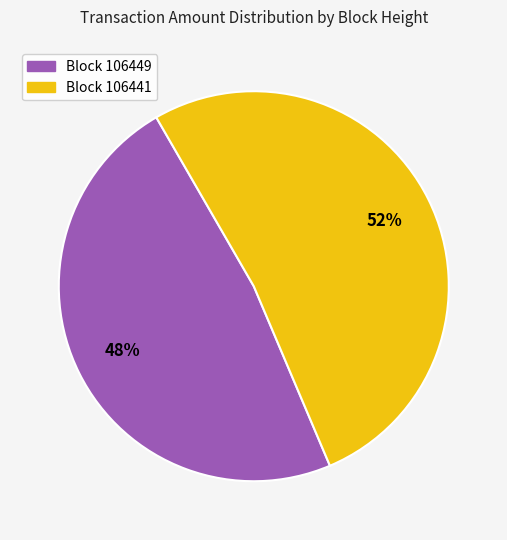

To the nearest percent, what portion does Block 106449 represent?

48%